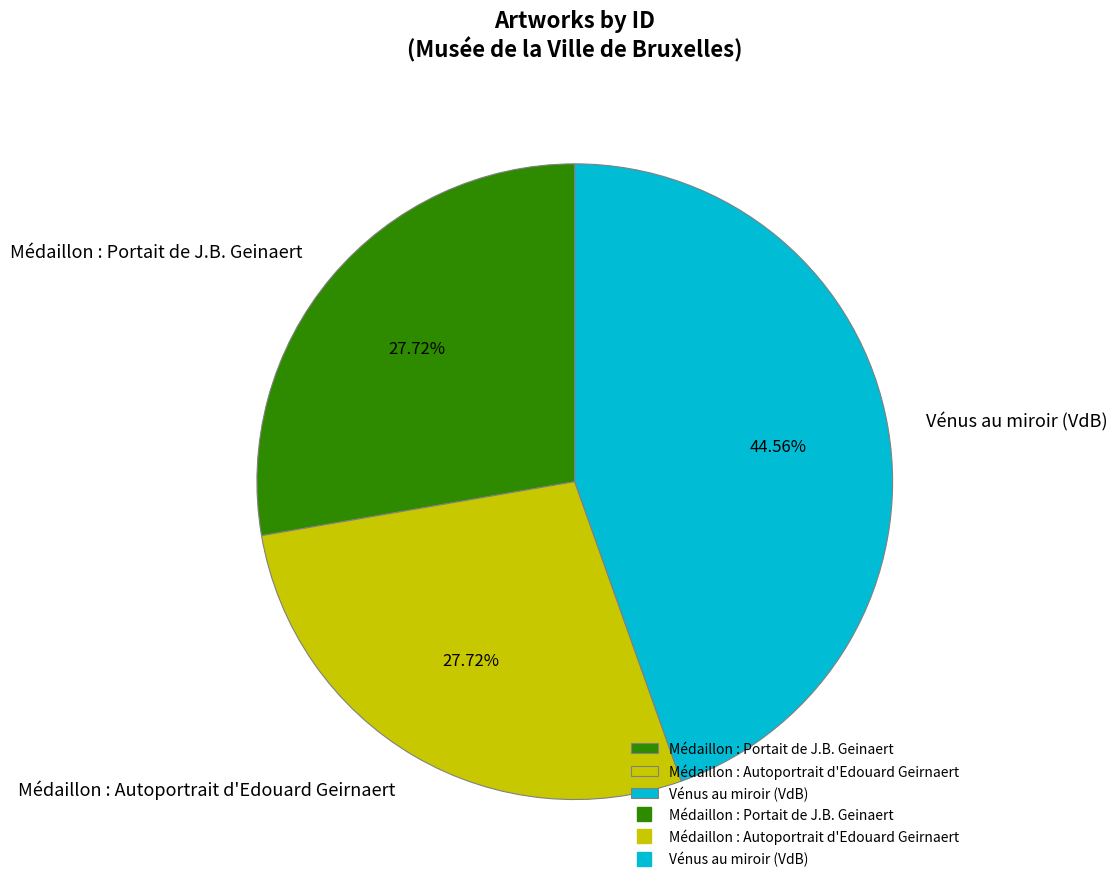

How many slices are in this pie chart?

3